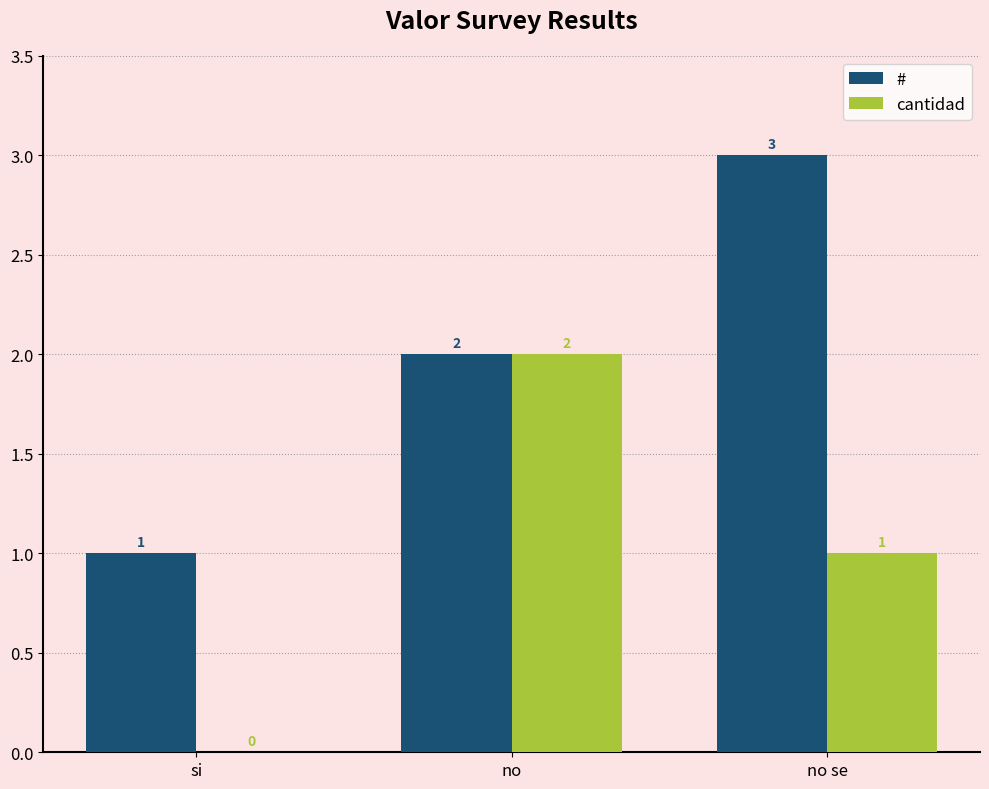

Does the chart contain stacked bars?

No